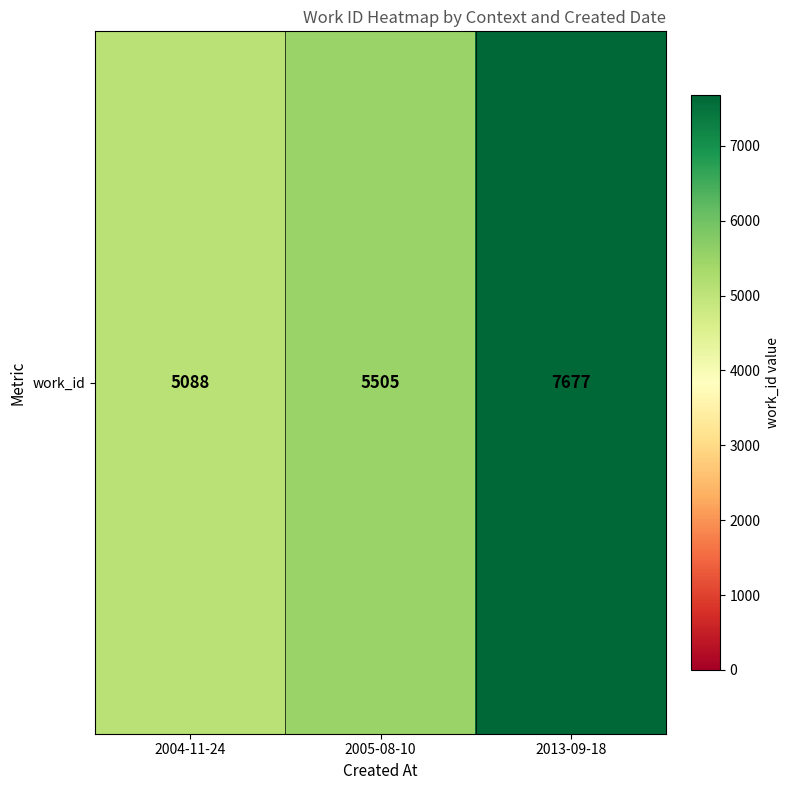

What is the greatest value displayed?

7677